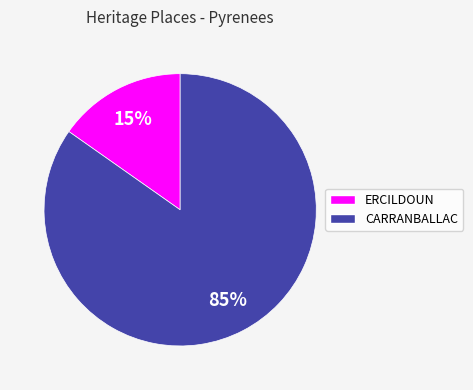

The CARRANBALLAC slice represents 98% of the pie. True or false?

False